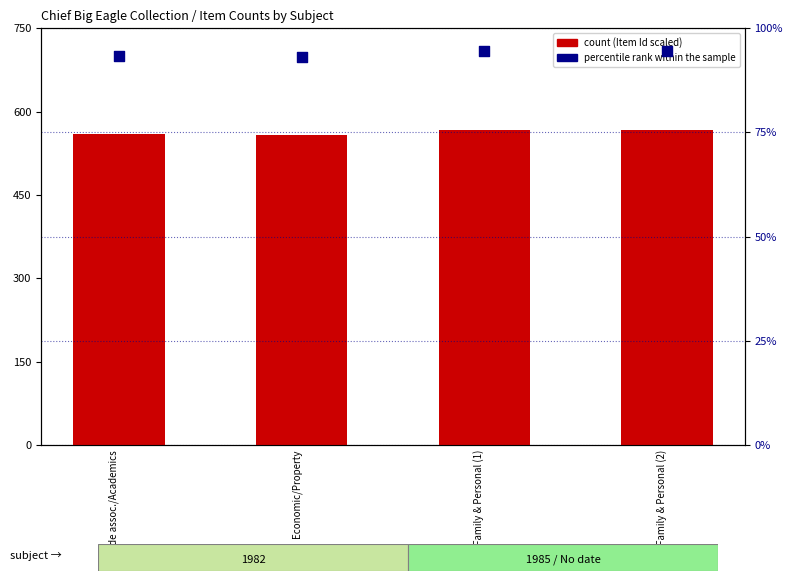

Which series has the largest Y range (max minus min)?

count (Item Id scaled)